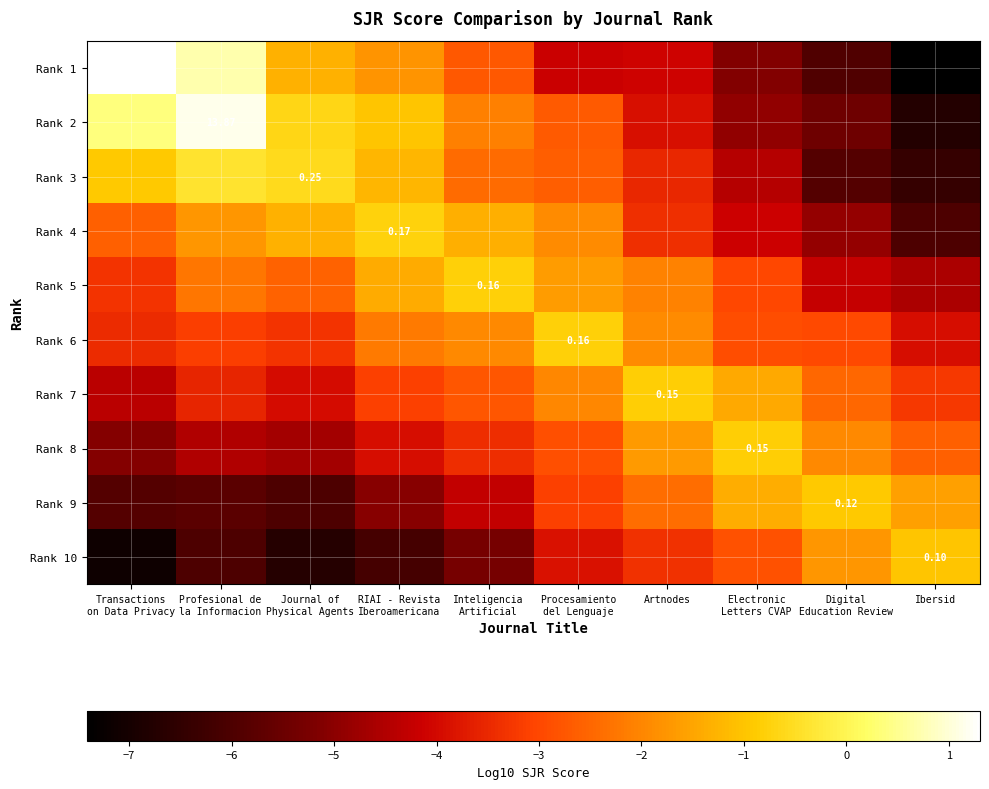

The Rank 6 series shows -0.8 at Profesional de la Informacion. True or false?

False